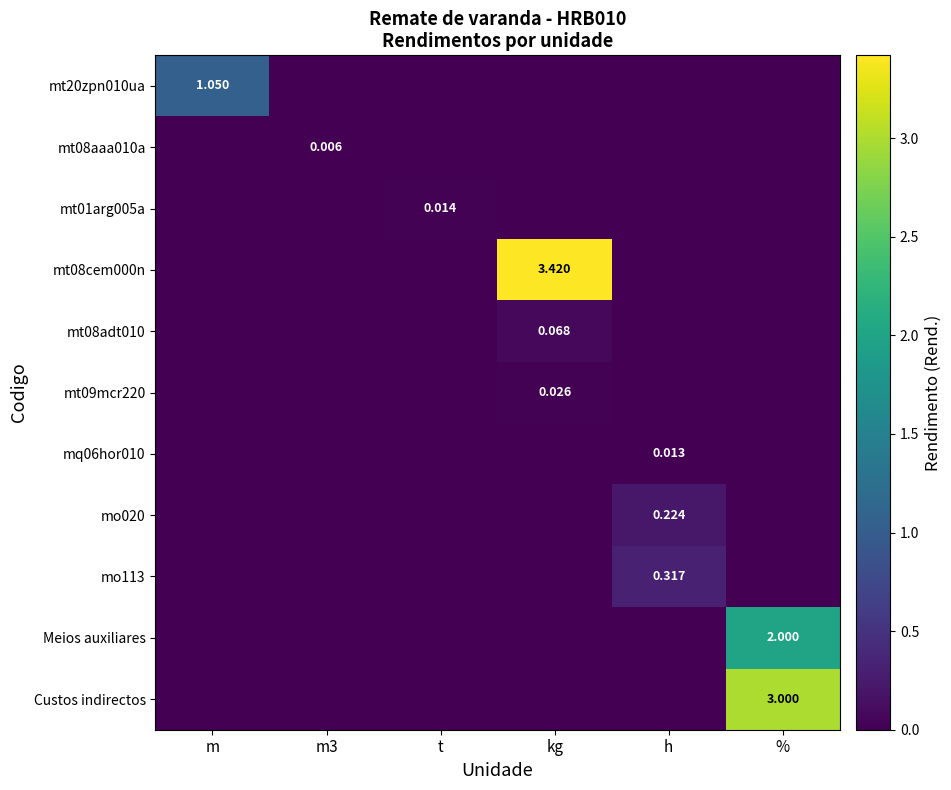

At which label does mo020 reach its peak?

h